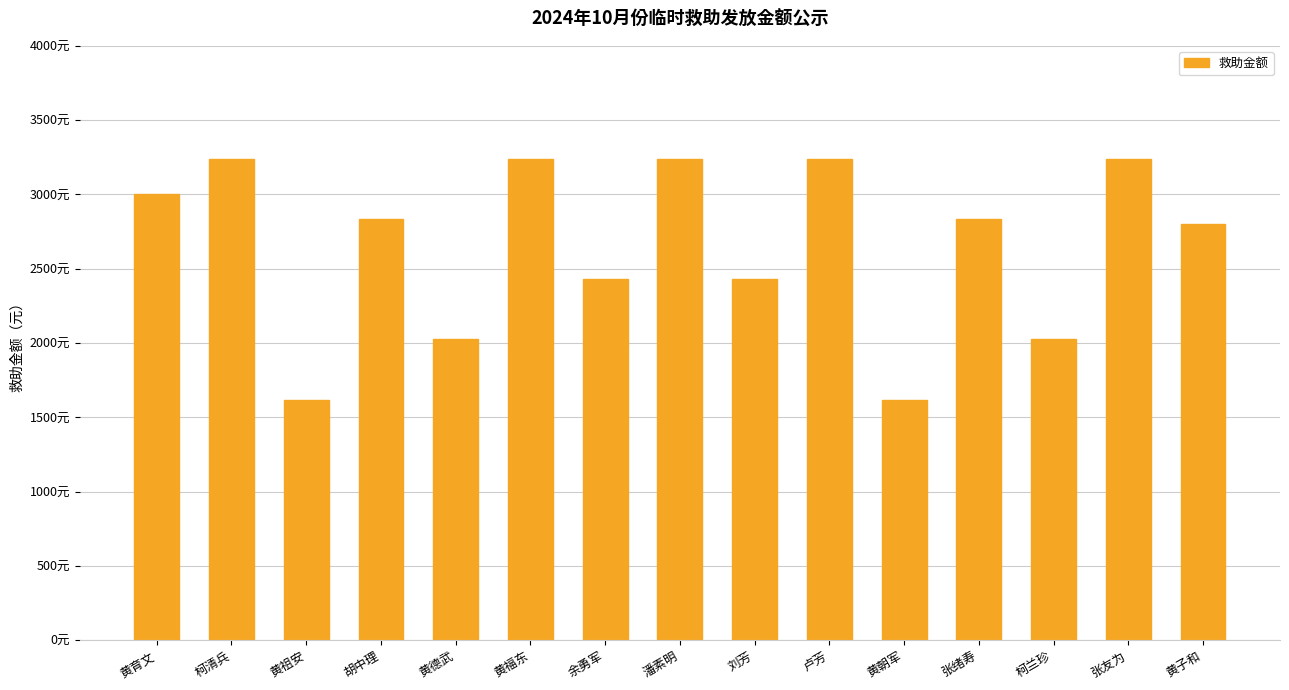

Does the chart contain any negative values?

No